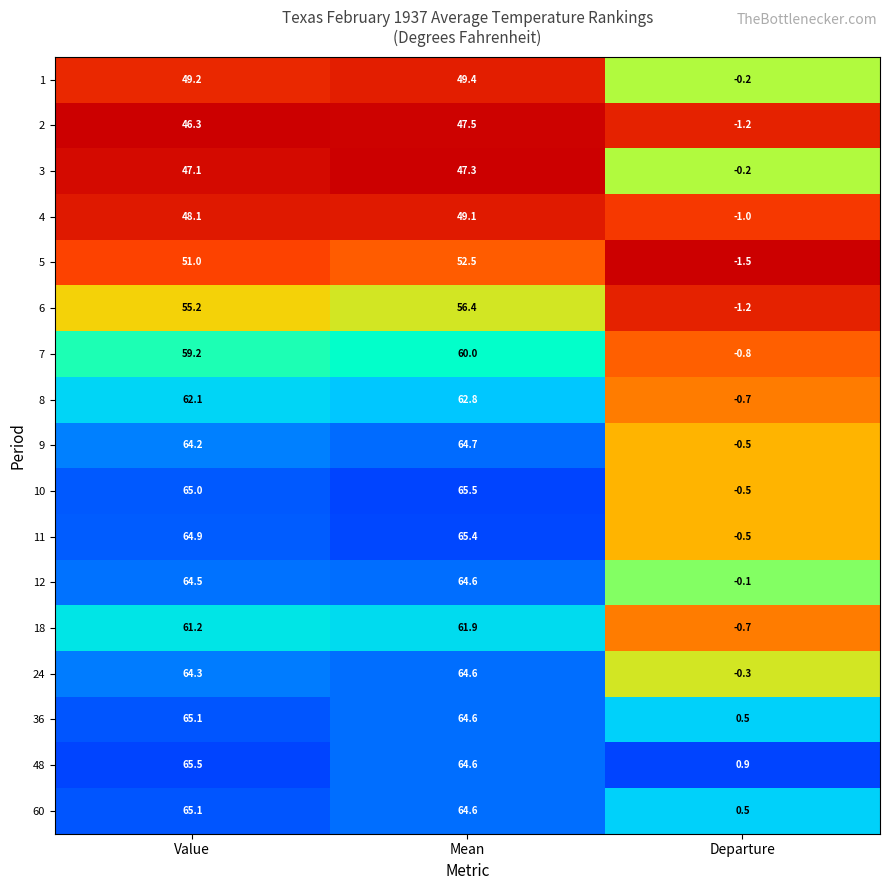

Which category has the lowest value across all series?

Departure